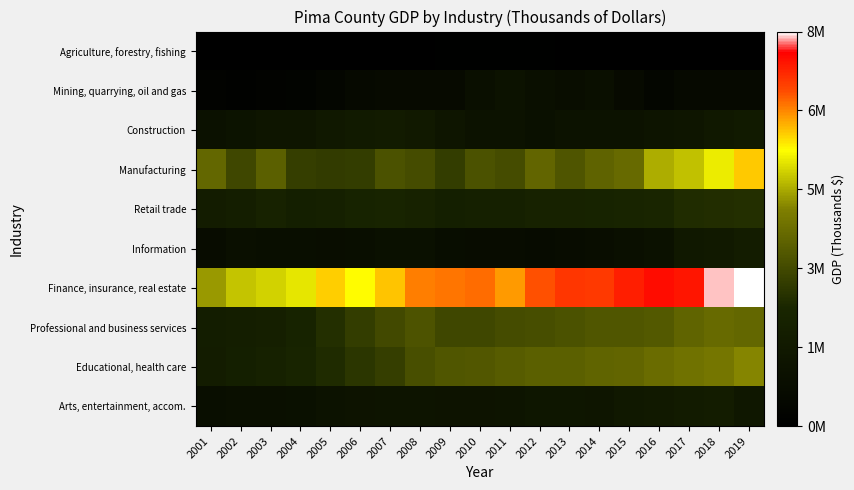

Reading left to right, what are all the values shown in this chart?

Agriculture, forestry, fishing: 2001=8076	2002=8063	2003=27969	2004=42517	2005=50171	2006=44671	2007=5407	2008=5076	2009=87228	2010=82389	2011=91537	2012=87890	2013=52401	2014=33549	2015=44442	2016=43623	2017=32543	2018=43150	2019=65549
Mining, quarrying, oil and gas: 2001=232278	2002=201181	2003=205079	2004=304905	2005=491211	2006=679624	2007=748935	2008=781585	2009=770134	2010=1061683	2011=1233719	2012=1086423	2013=987756	2014=1028849	2015=723735	2016=474774	2017=651067	2018=660706	2019=677148
Construction: 2001=1201158	2002=1300497	2003=1479961	2004=1524570	2005=1646917	2006=1815242	2007=1937527	2008=1757179	2009=1475645	2010=1262899	2011=1267867	2012=1113506	2013=1246866	2014=1295700	2015=1254211	2016=1387644	2017=1520898	2018=1667877	2019=1819839
Manufacturing: 2001=4232028	2002=3448736	2003=4049558	2004=3239103	2005=3171966	2006=3193980	2007=3700494	2008=3580855	2009=3186159	2010=3699891	2011=3586684	2012=4188338	2013=3759643	2014=4116921	2015=4282682	2016=5279006	2017=5498906	2018=5929841	2019=6519061
Retail trade: 2001=1963439	2002=2067197	2003=2388573	2004=2119592	2005=2236150	2006=2439324	2007=2512047	2008=2375506	2009=2144164	2010=2196208	2011=2289129	2012=2363854	2013=2409245	2014=2457637	2015=2475944	2016=2566714	2017=2787485	2018=2812530	2019=2840564
Information: 2001=843083	2002=1060861	2003=1004056	2004=1019355	2005=954883	2006=991745	2007=1097255	2008=1137969	2009=908502	2010=878721	2011=824192	2012=806150	2013=867805	2014=922807	2015=1078196	2016=1221294	2017=1654215	2018=1756247	2019=1961116
Finance, insurance, real estate: 2001=5064268	2002=5504626	2003=5658527	2004=5865661	2005=6475158	2006=6145949	2007=6530813	2008=7045319	2009=7113668	2010=7204740	2011=6861091	2012=7408964	2013=7682861	2014=7628941	2015=7947911	2016=8149397	2017=8034615	2018=8638422	2019=8747134
Professional and business services: 2001=2025394	2002=2064791	2003=2153861	2004=2428177	2005=2860709	2006=3180267	2007=3512857	2008=3735405	2009=3429549	2010=3428246	2011=3565924	2012=3620782	2013=3710305	2014=3811428	2015=3825994	2016=3871803	2017=4149099	2018=4285712	2019=4220019
Educational, health care: 2001=1956398	2002=2131466	2003=2312797	2004=2562124	2005=2751026	2006=3010860	2007=3234285	2008=3625228	2009=3811862	2010=3842150	2011=3947134	2012=4048786	2013=4058276	2014=4137389	2015=4197064	2016=4361187	2017=4483190	2018=4611049	2019=4876378
Arts, entertainment, accom.: 2001=1012186	2002=1047114	2003=1065336	2004=1139211	2005=1247585	2006=1334179	2007=1396219	2008=1370022	2009=1353985	2010=1356365	2011=1425097	2012=1543236	2013=1545820	2014=1501997	2015=1660379	2016=1750267	2017=1935873	2018=1996305	2019=1602120